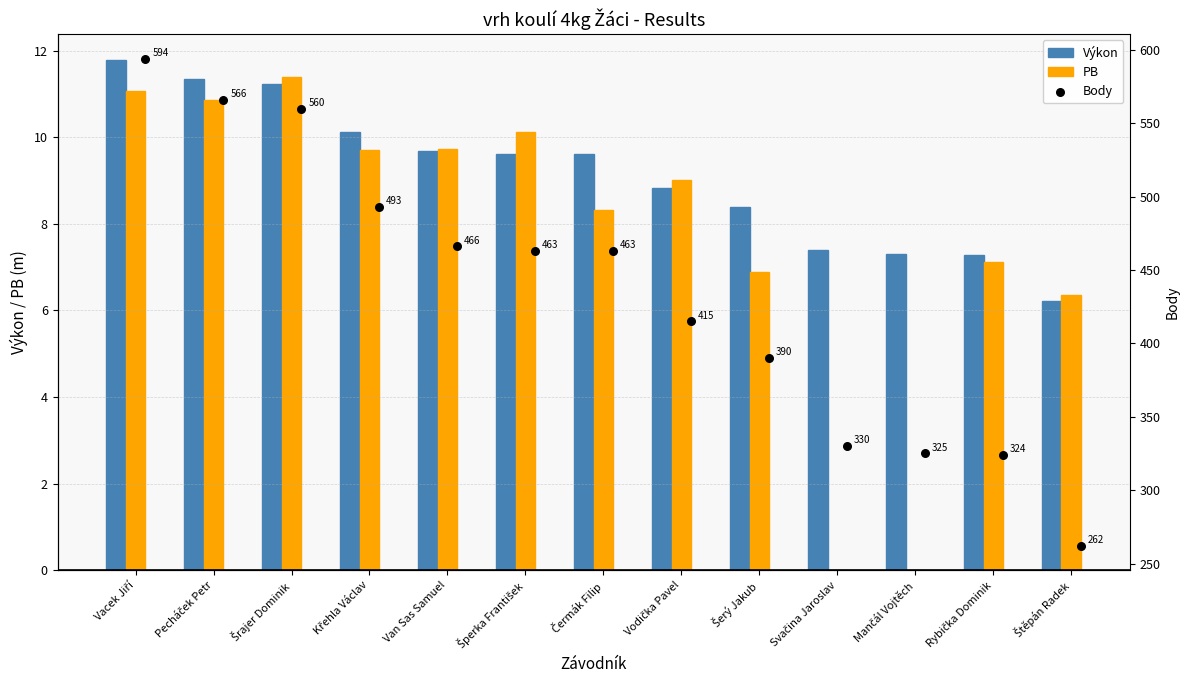

The PB series shows 9.7 at Van Sas Samuel. True or false?

True